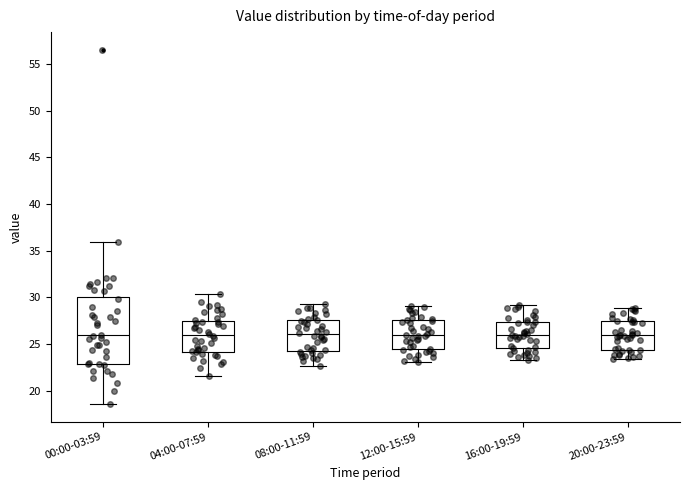

Reading left to right, read every box against the y-axis: the position of its median line, the range the box covers, and the ends of its whiskers. The values are not printed on the chart, so give them approximately, as read against the axis.

00:00-03:59: median 26.0, box 23.0 to 30.0, whiskers 18.5 to 36.0
04:00-07:59: median 26.0, box 24.0 to 27.5, whiskers 21.5 to 30.5
08:00-11:59: median 26.0, box 24.5 to 27.5, whiskers 22.5 to 29.5
12:00-15:59: median 26.0, box 24.5 to 27.5, whiskers 23.0 to 29.0
16:00-19:59: median 26.0, box 24.5 to 27.5, whiskers 23.5 to 29.0
20:00-23:59: median 26.0, box 24.5 to 27.5, whiskers 23.5 to 29.0